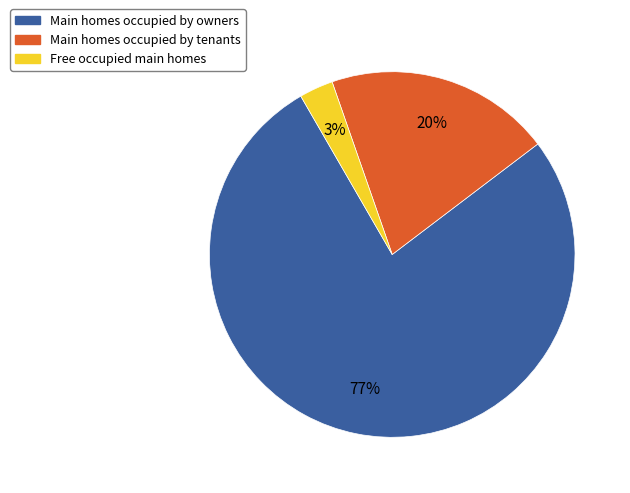

Is there any slice that represents more than half of the pie?

Yes